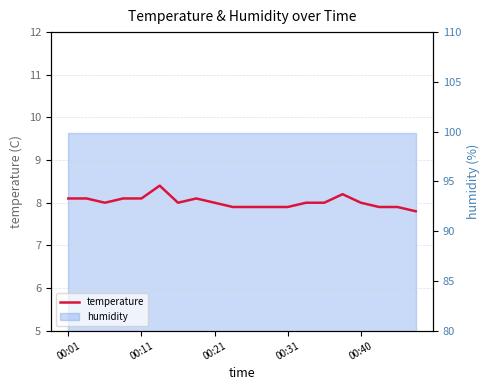

What is the difference between the values at 19 and 7?

0.3